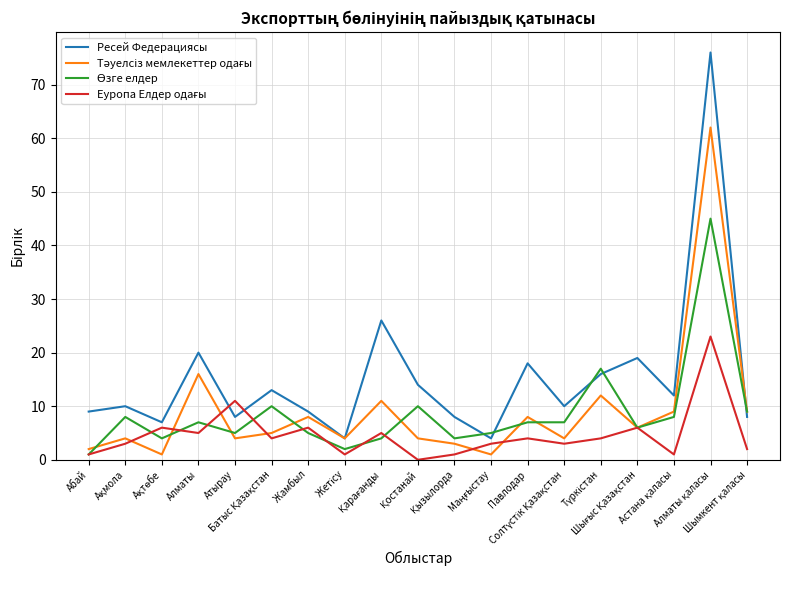

Which series has the widest spread of values?

Ресей Федерациясы